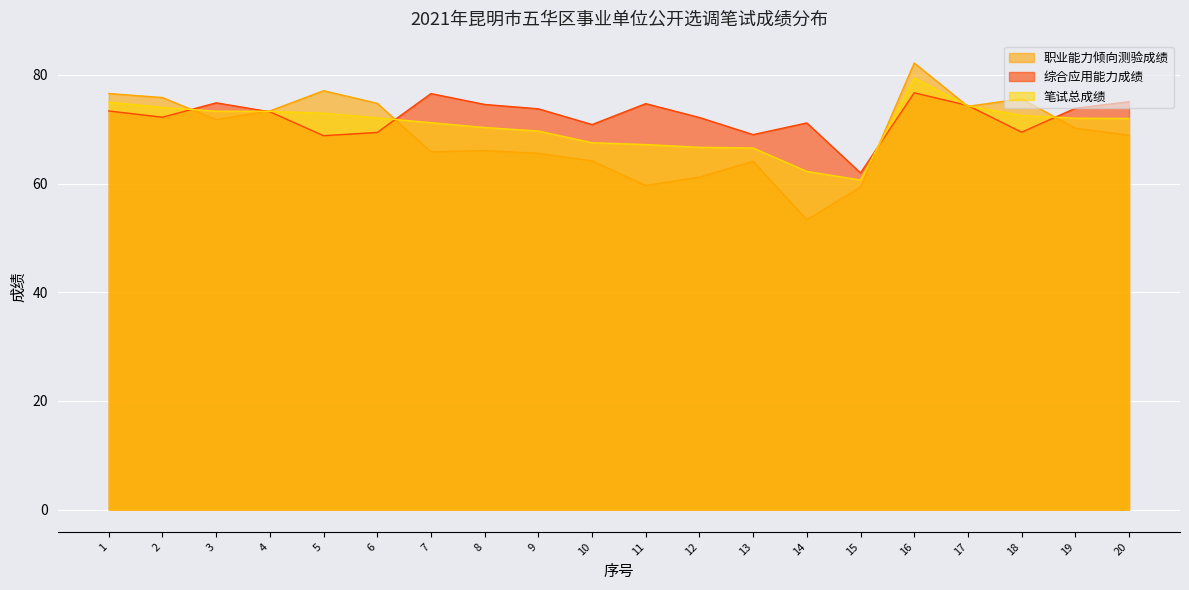

At 10, list the series in order from largest to smallest.

综合应用能力成绩, 笔试总成绩, 职业能力倾向测验成绩